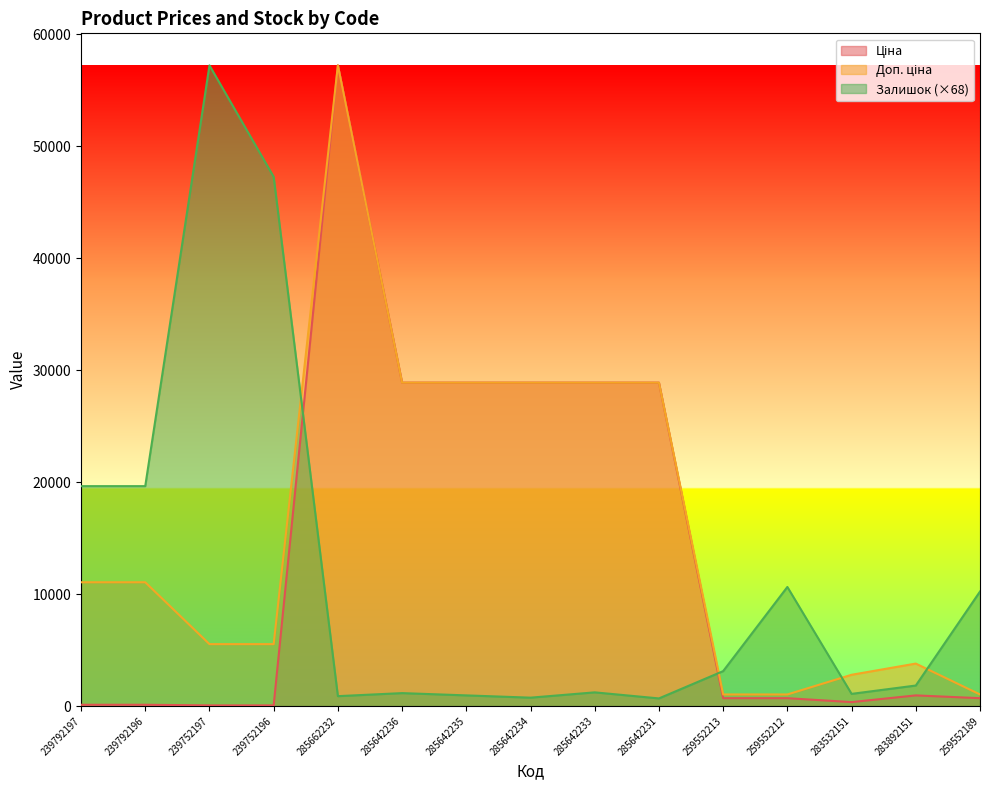

What is the label of the 7th point from the left?

285642235